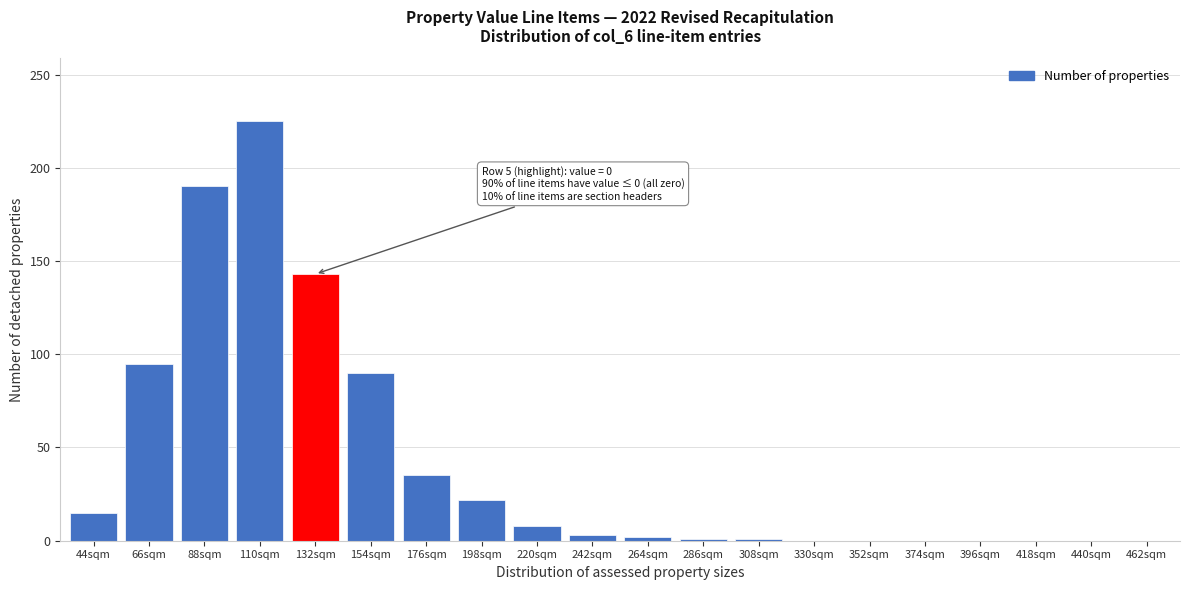

Is it true that the value at 132sqm is 91?

False